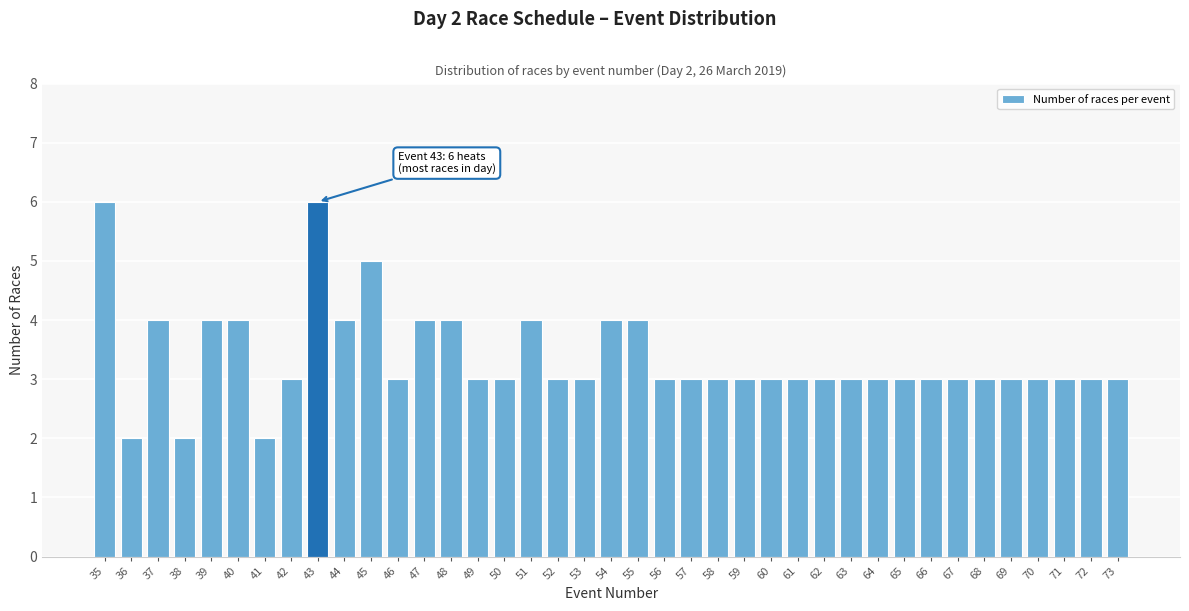

What is the sum of all values?

131